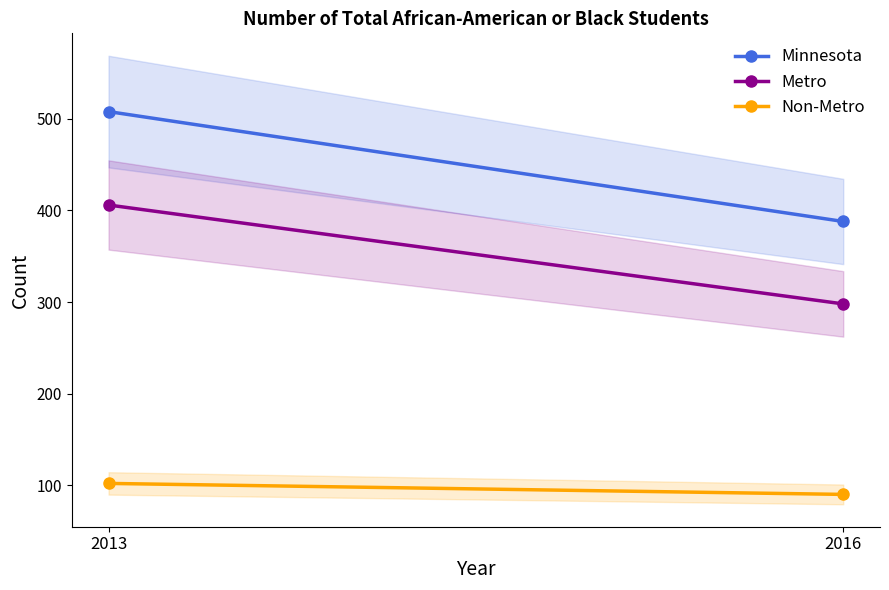

What is the value of the Minnesota point at the 1st from the left?

508